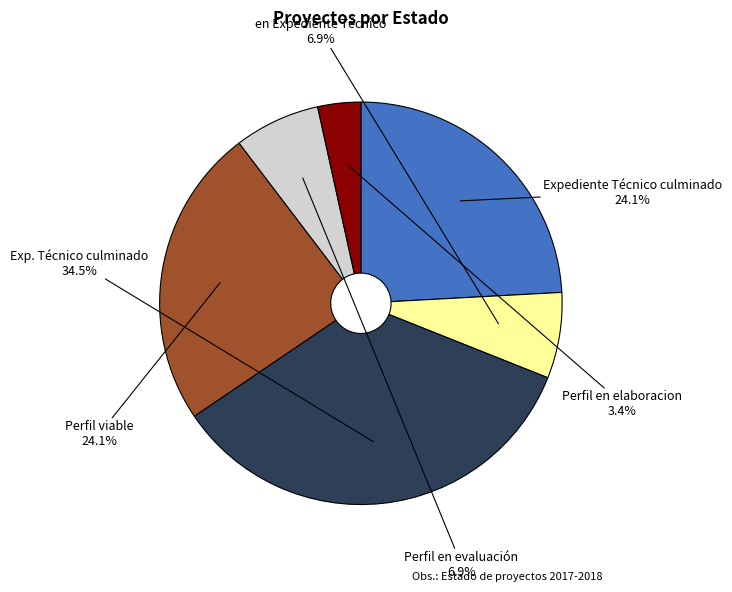

What percentage is the Perfil en elaboracion slice, to the nearest percent?

3%